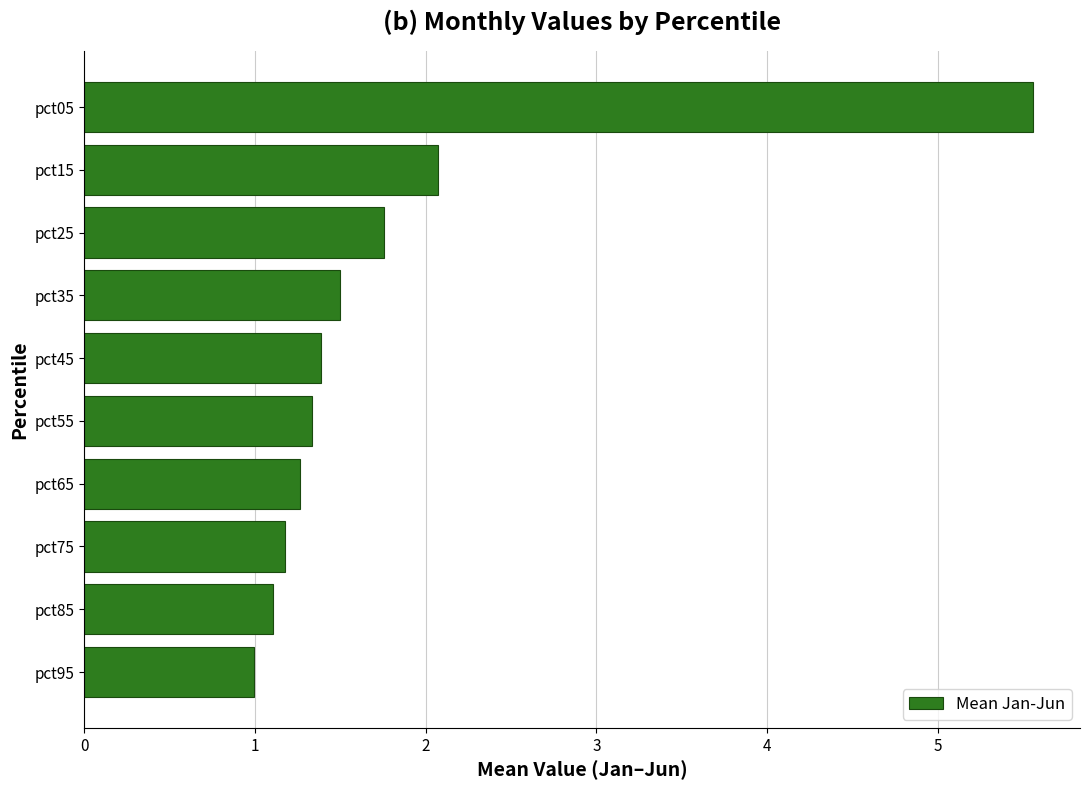

How many values are below 1?

1